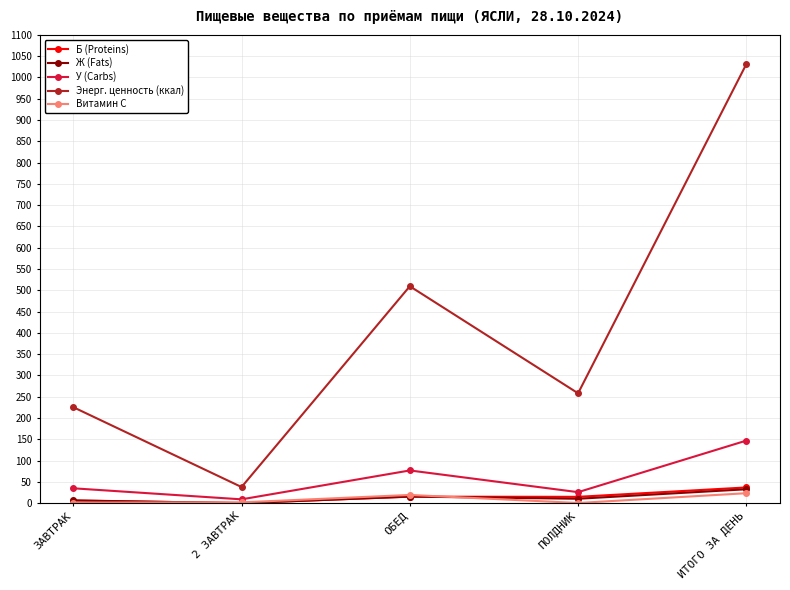

True or false: Энерг. ценность (ккал) and Ж (Fats) cross at least once.

False